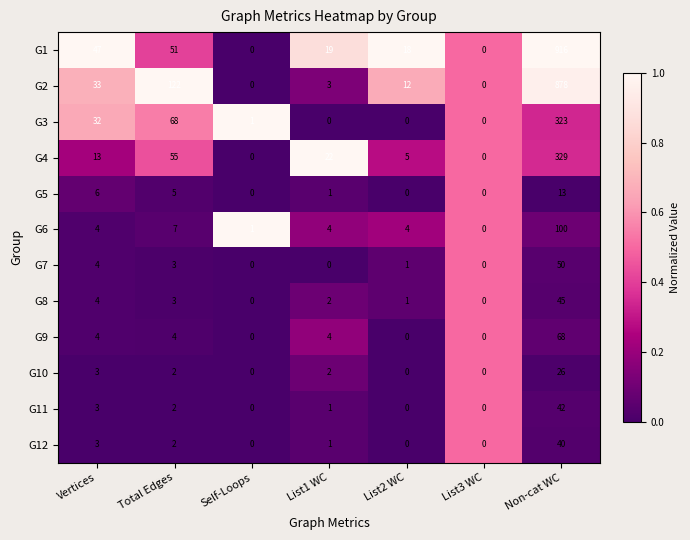

How many values in the G5 series are below 1?

3